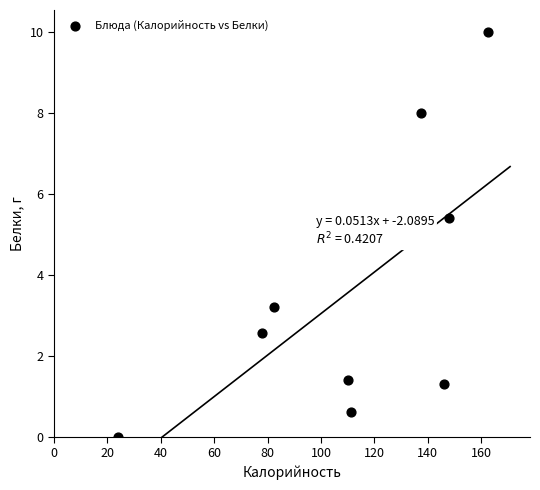

What Y value in the scatter plot is closest to 4?

3.2